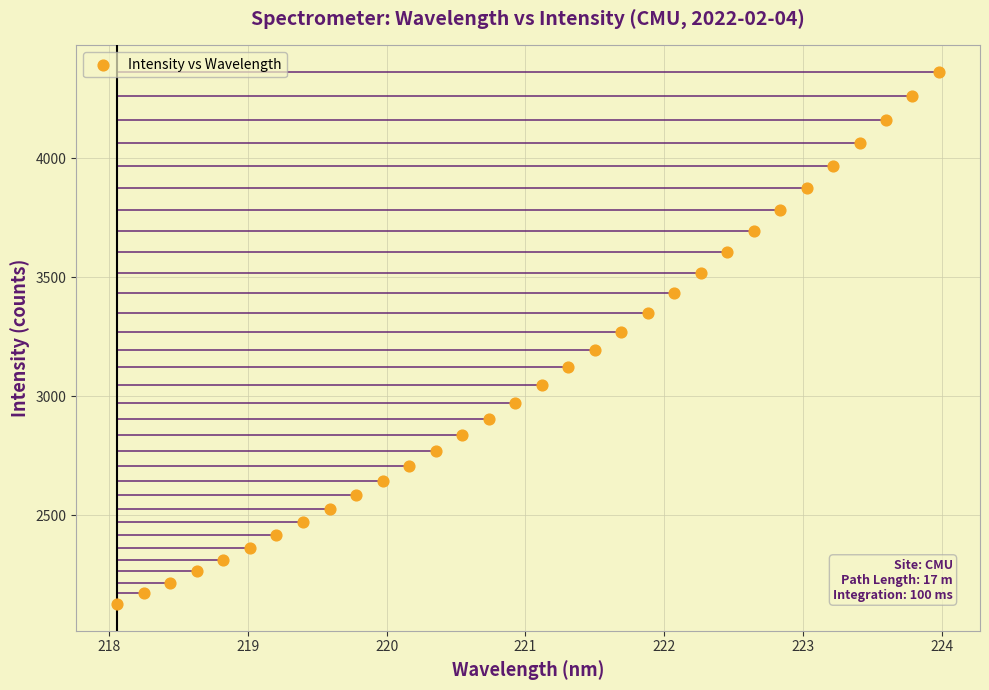

What is the range of Y values (max minus min)?

2237.7